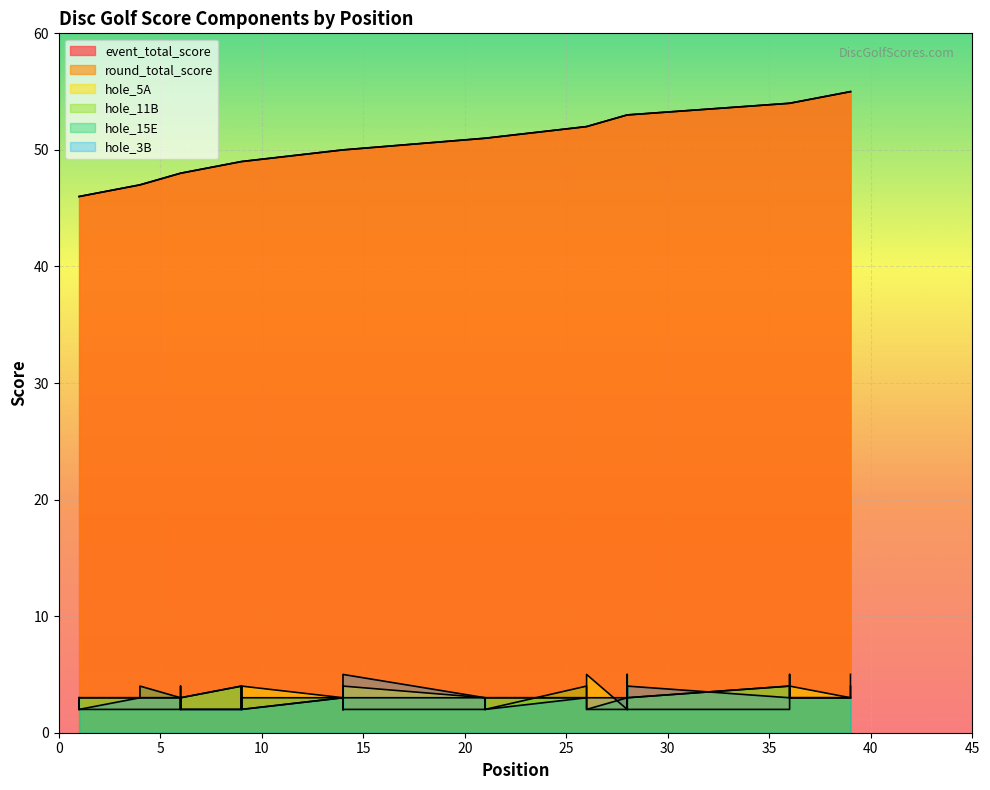

Which series changed the most between 21 and 28?

event_total_score